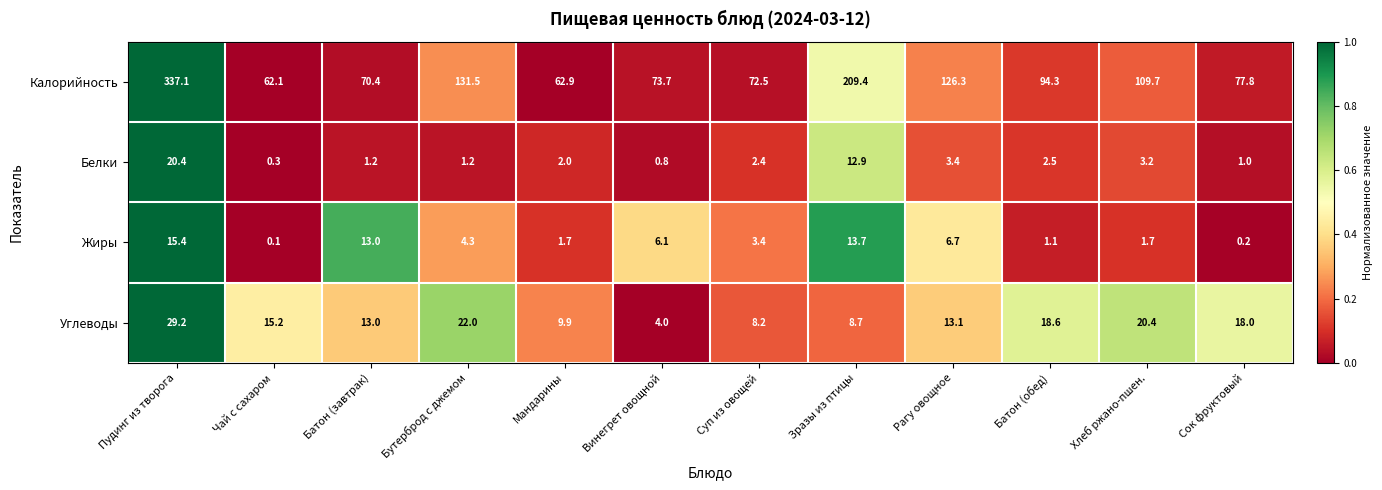

At which label is Углеводы closest to 16?

Чай с сахаром